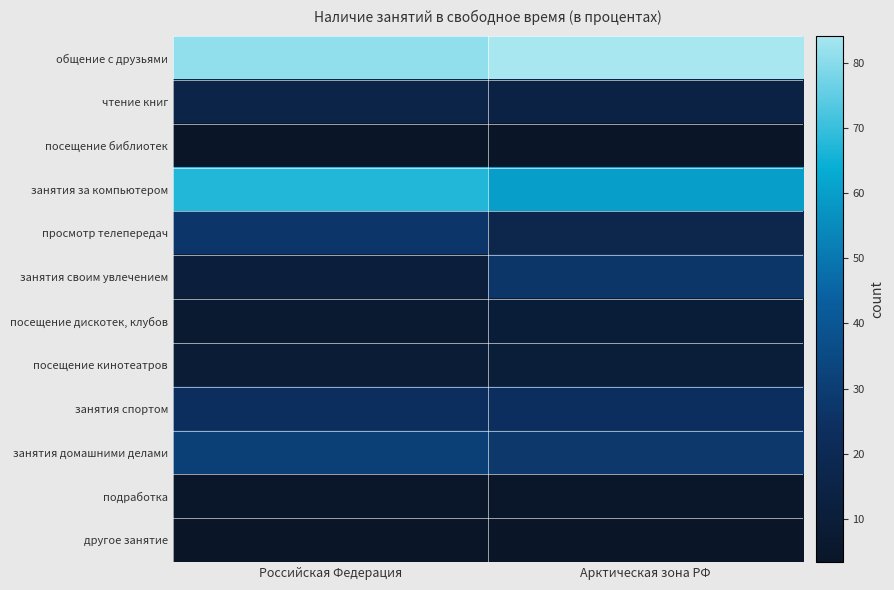

At which category is the sum across all series the highest?

Арктическая зона РФ